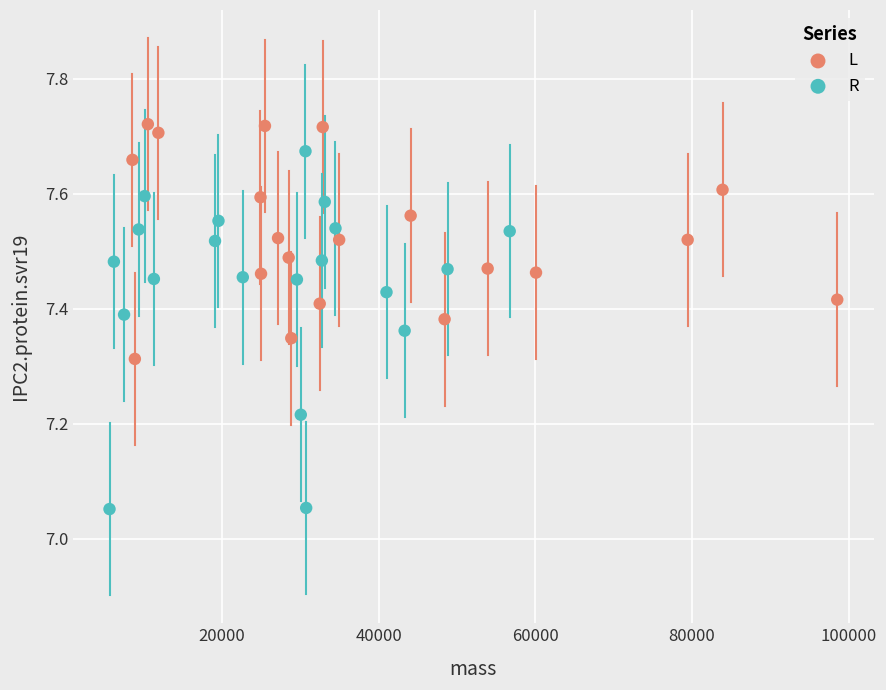

Which series has the largest Y range (max minus min)?

R